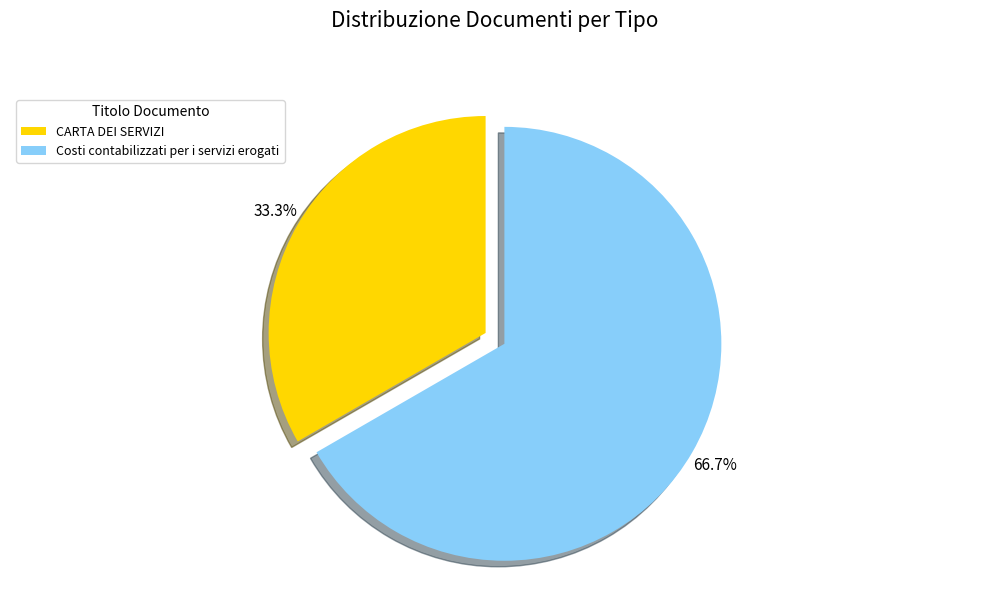

True or false: Costi contabilizzati per i servizi erogati accounts for 67% of the total.

True